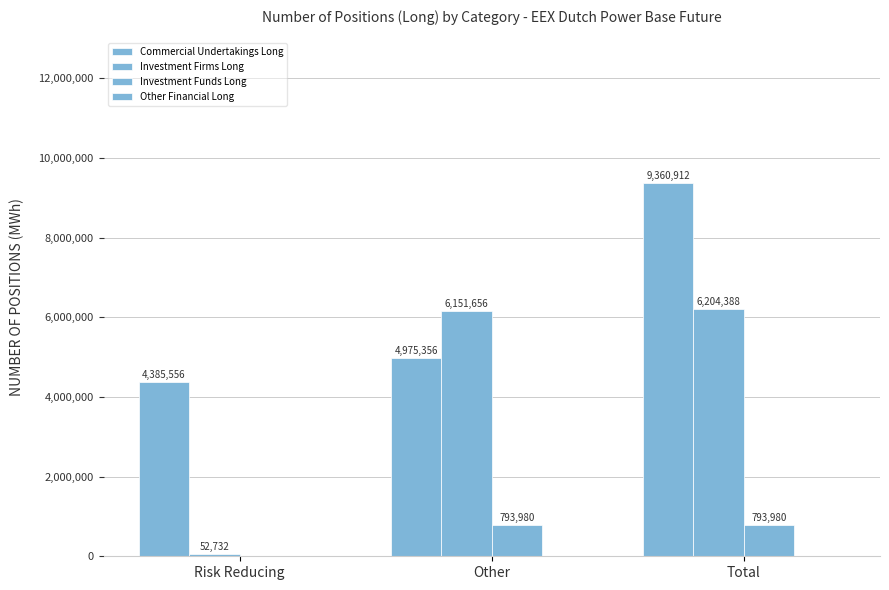

At Risk Reducing, list the series in order from smallest to largest.

Investment Funds Long, Other Financial Long, Investment Firms Long, Commercial Undertakings Long